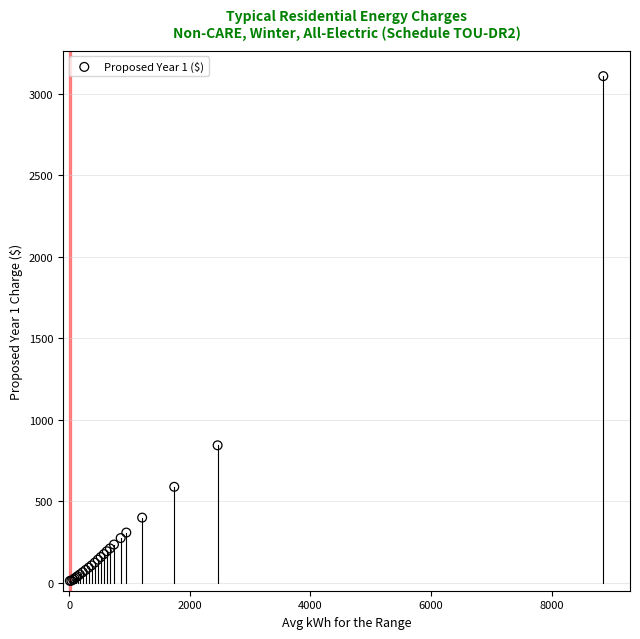

What Y value in the scatter plot is closest to 1558?

842.0